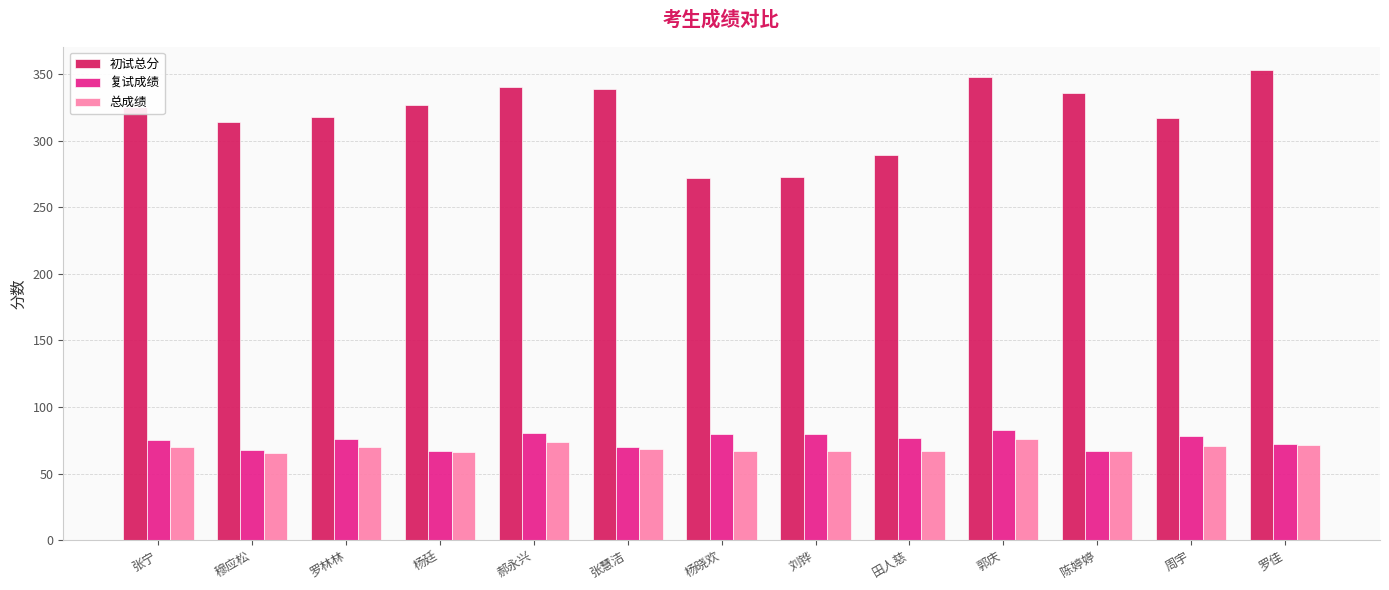

How many groups of bars are there?

13